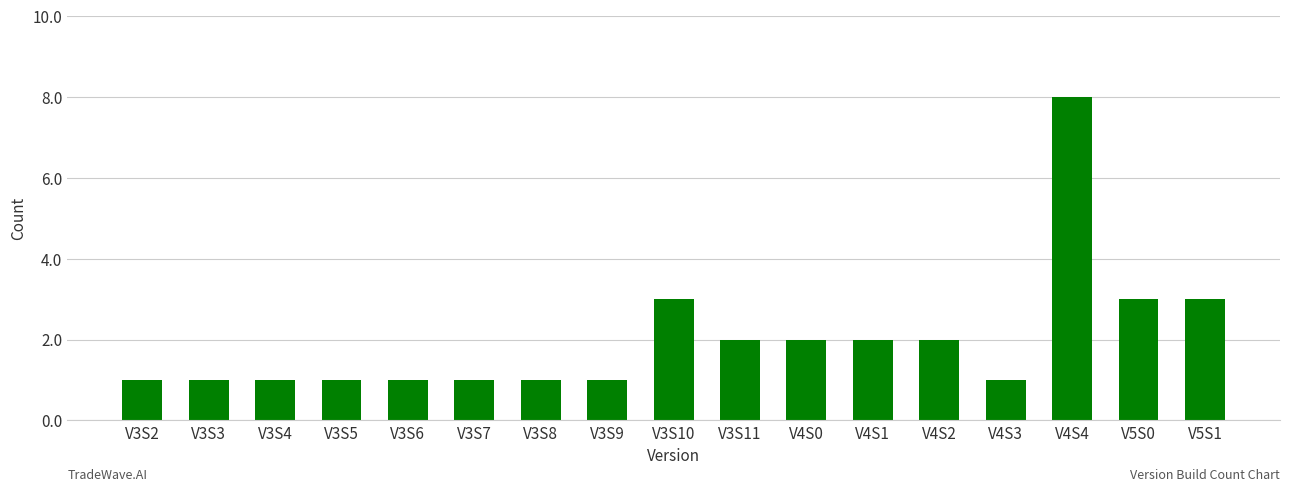

What is the approximate value at V3S6?

1